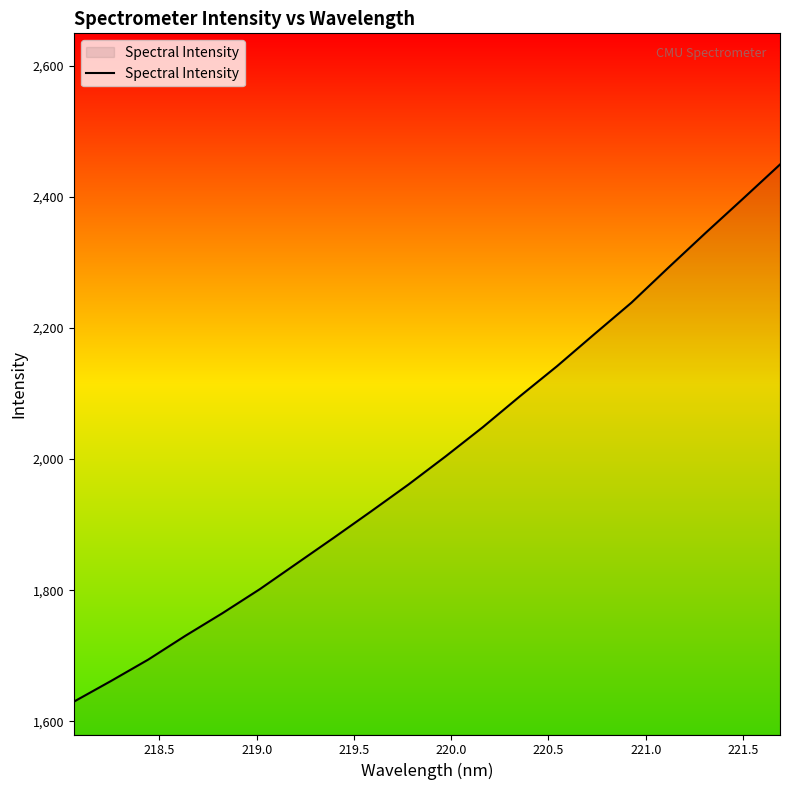

What is the smallest value displayed?

1630.1